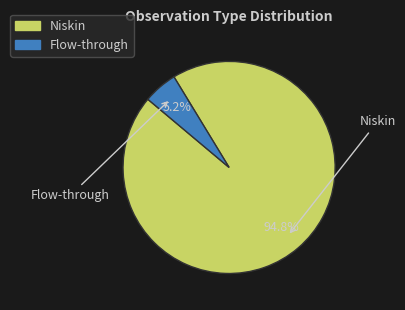

Which slice represents more than half of the pie?

Niskin